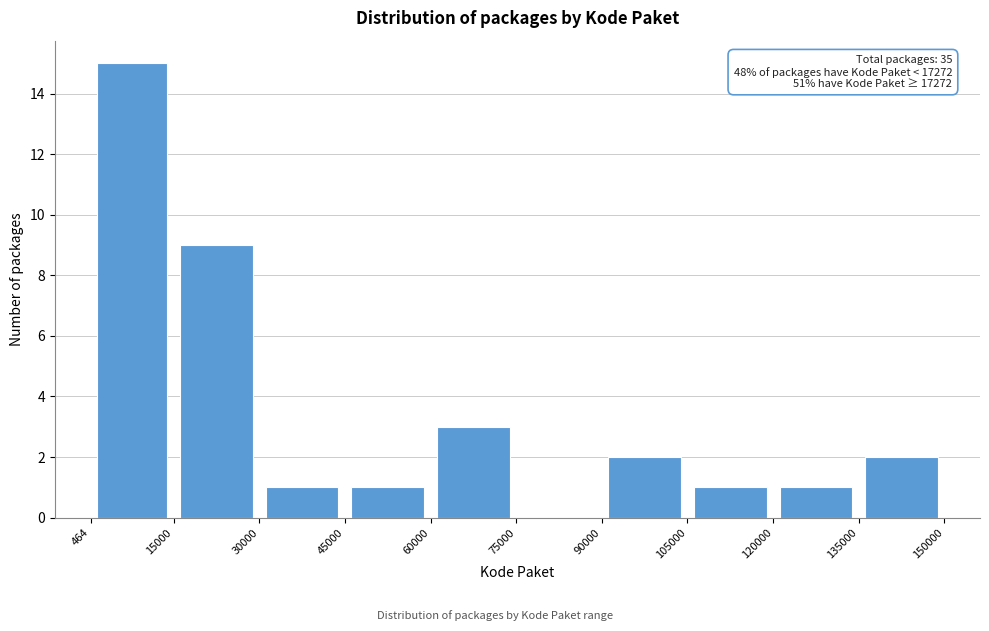

Over which range of the x-axis is the bar tallest?

464 to 15000